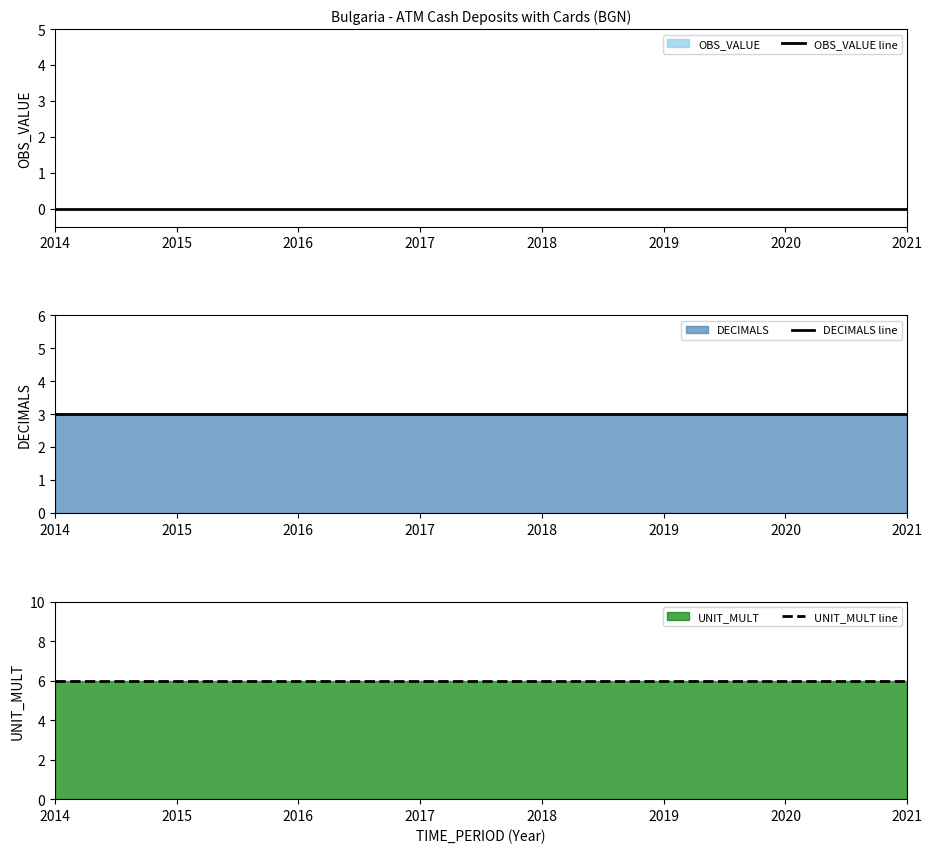

Is the value of OBS_VALUE line at 2014 greater than the value of DECIMALS line at 2015?

No